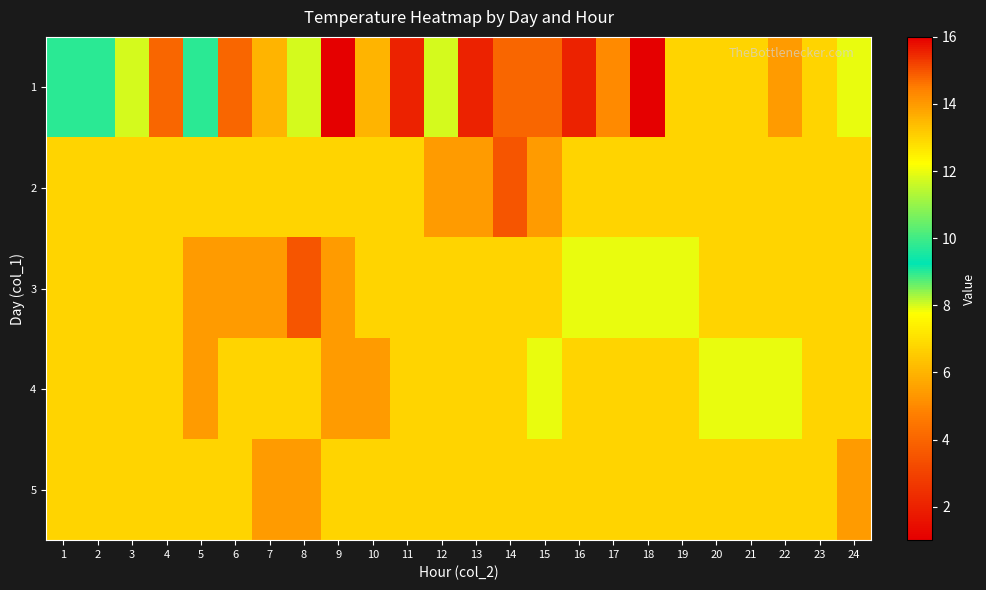

Rank the series by their maximum value, from highest to lowest.

1, 2, 3, 4, 5